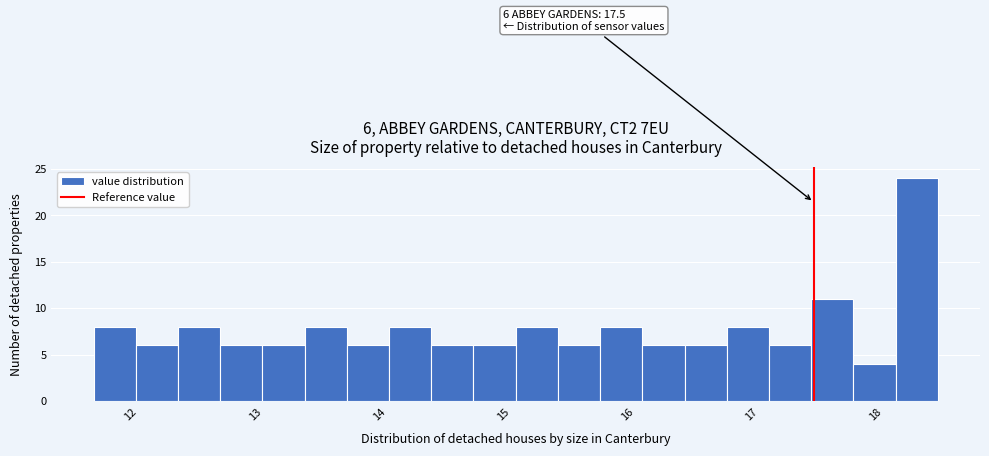

Read against the x-axis, roughly where is the centre of the tallest bar?

18.3